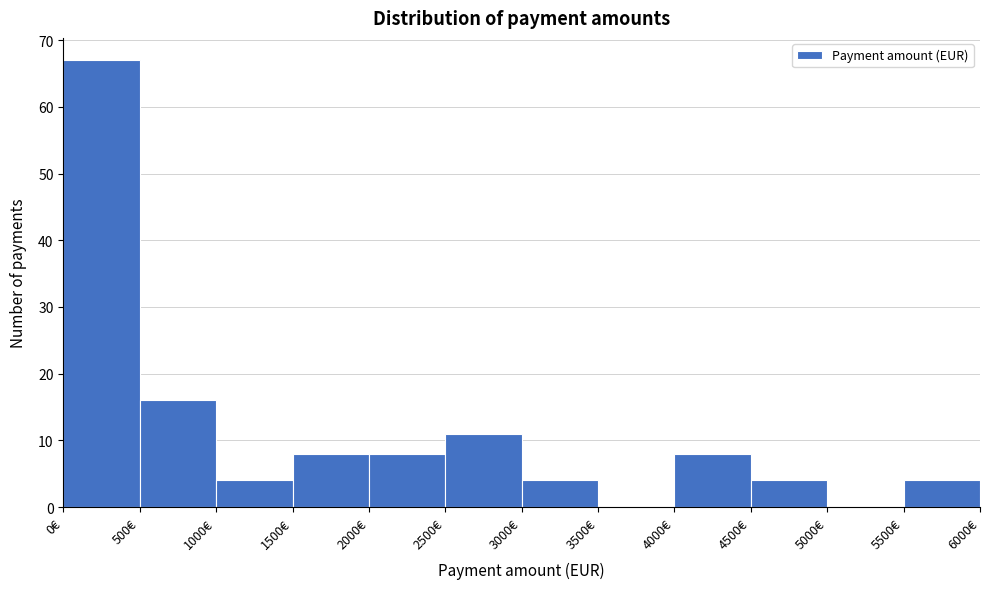

Reading left to right, transcribe this chart: for each bar, give the range it covers on the x-axis and its height. The values are not printed on the chart, so give them approximately, as read against the axis.

0 to 500: 67
500 to 1000: 16
1000 to 1500: 4
1500 to 2000: 8
2000 to 2500: 8
2500 to 3000: 11
3000 to 3500: 4
3500 to 4000: 0
4000 to 4500: 8
4500 to 5000: 4
5000 to 5500: 0
5500 to 6000: 4